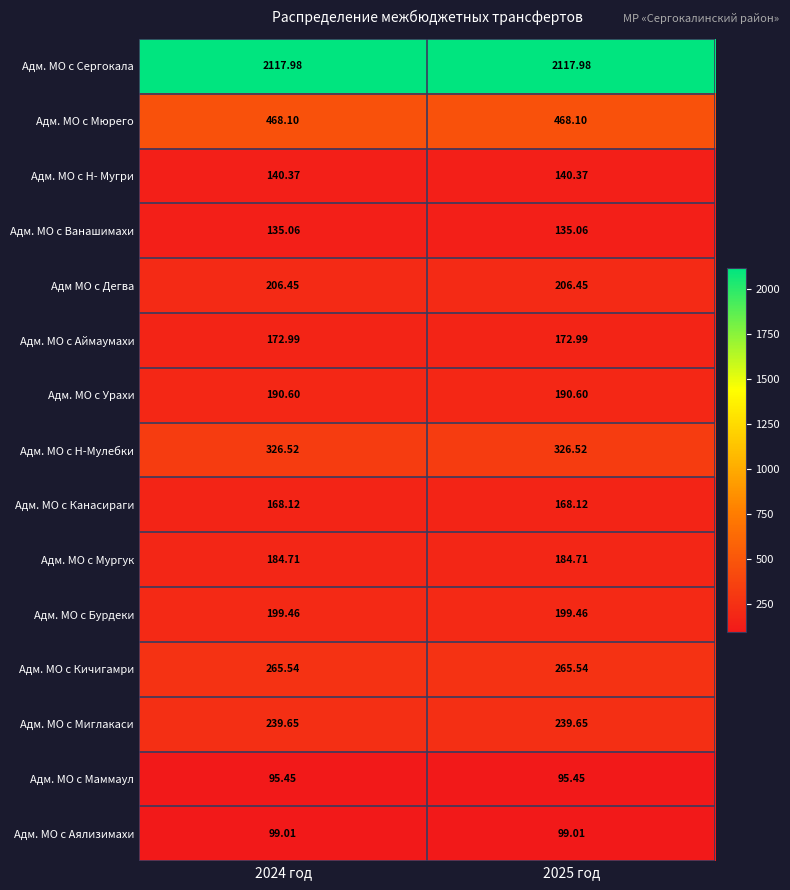

Is the value of Адм. МО с Сергокала at 2024 год greater than the value of Адм. МО с Аймаумахи at 2025 год?

Yes